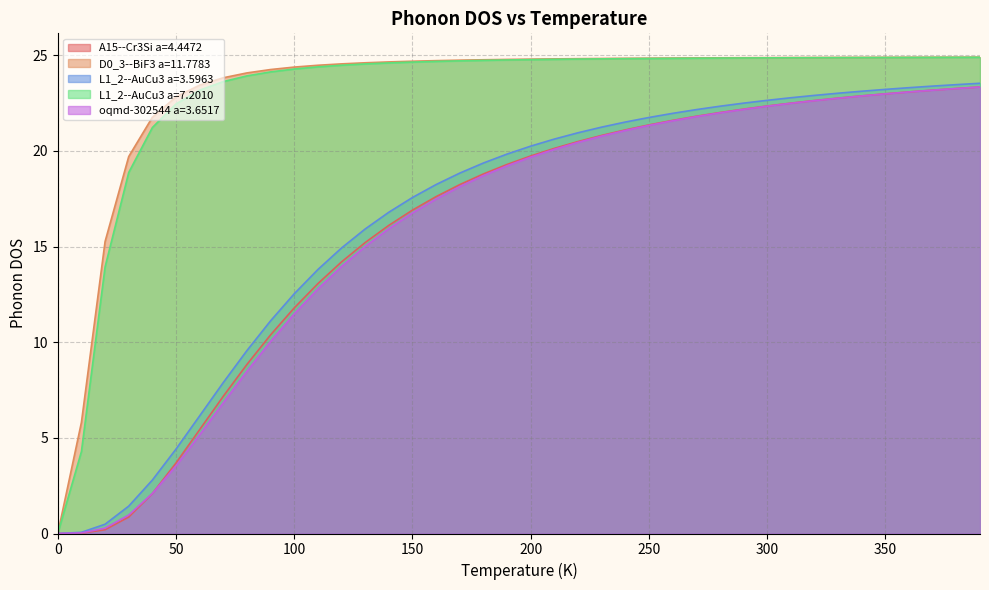

Read the L1_2--AuCu3 a=3.5963 value at 290.0.

22.5